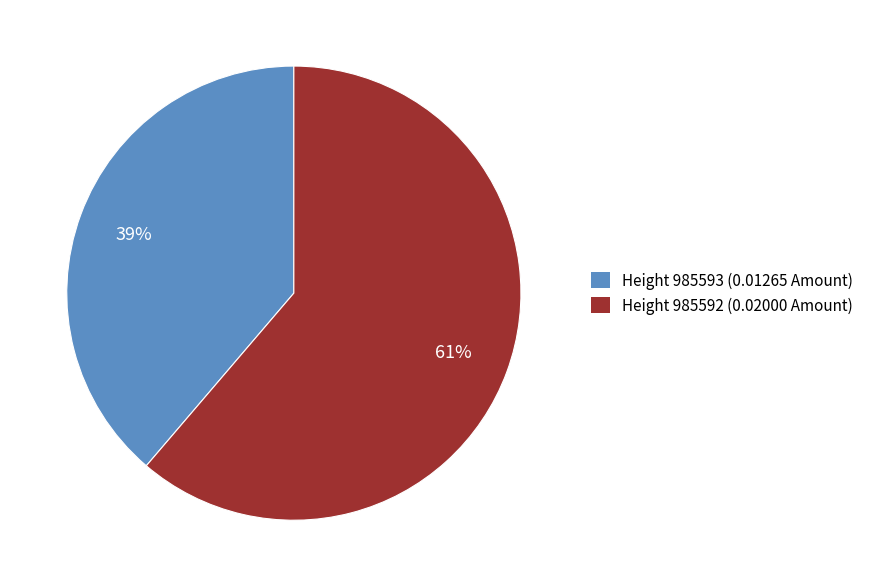

Which category accounts for the majority?

Height 985592 (0.02000 Amount)